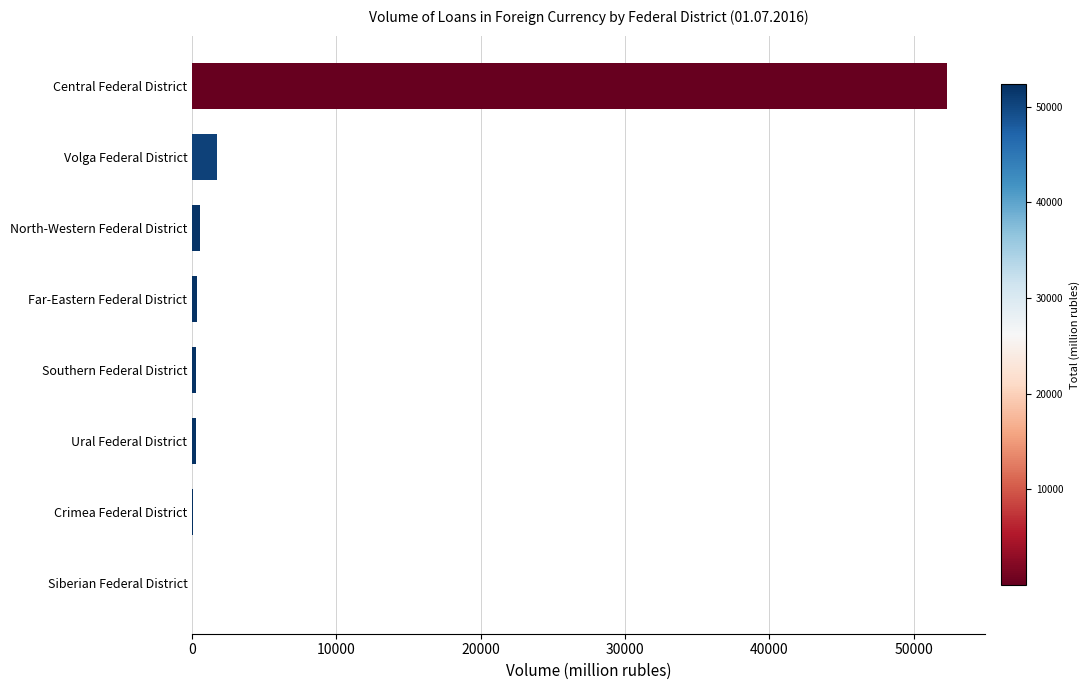

Where is the data nearest to the value 26156?

Volga Federal District